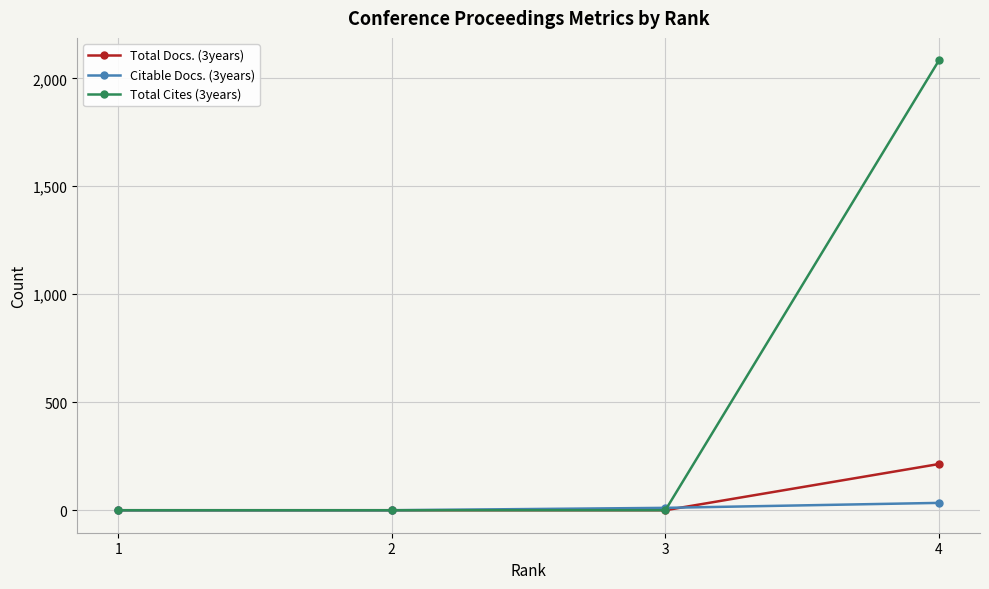

How many categories are shown in the chart?

4